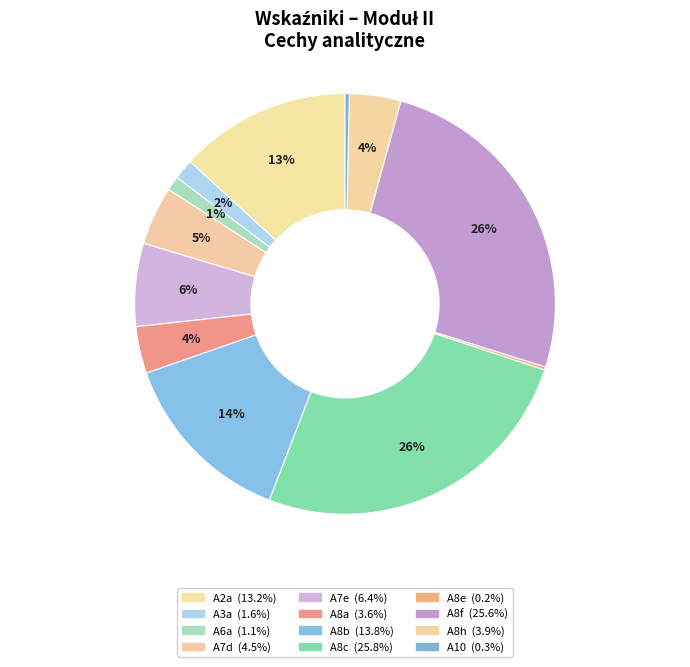

Combined, do A8e and A3a account for over 50%?

No